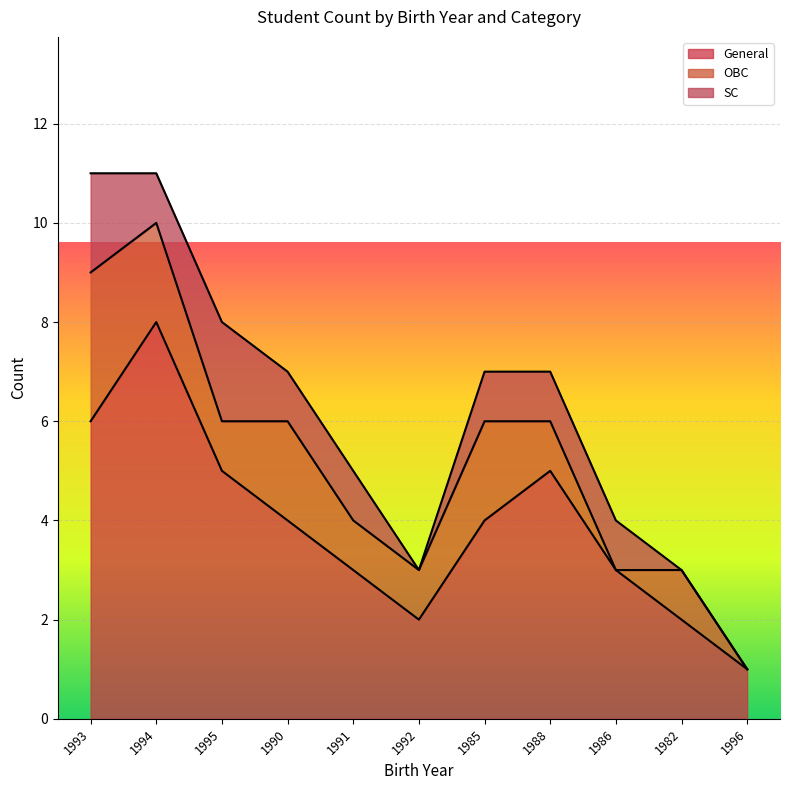

True or false: OBC and General cross at least once.

False